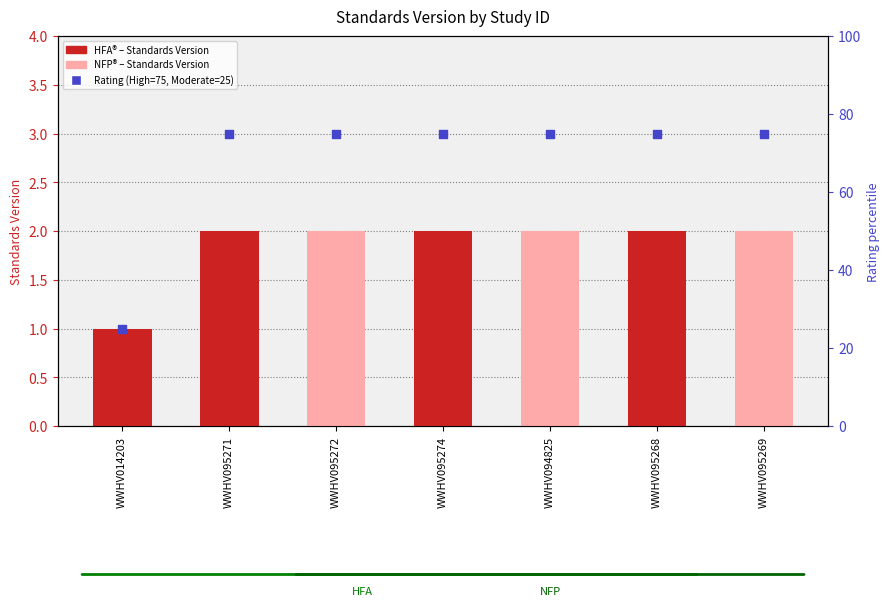

Which series has the largest total across all categories?

Rating (High/Moderate)